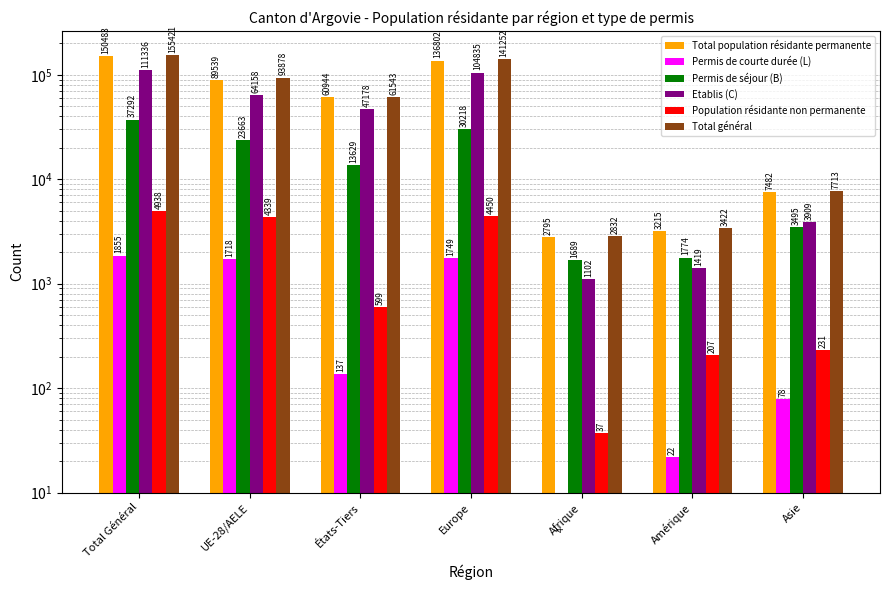

Is it true that Total général equals 141252 at Europe?

True